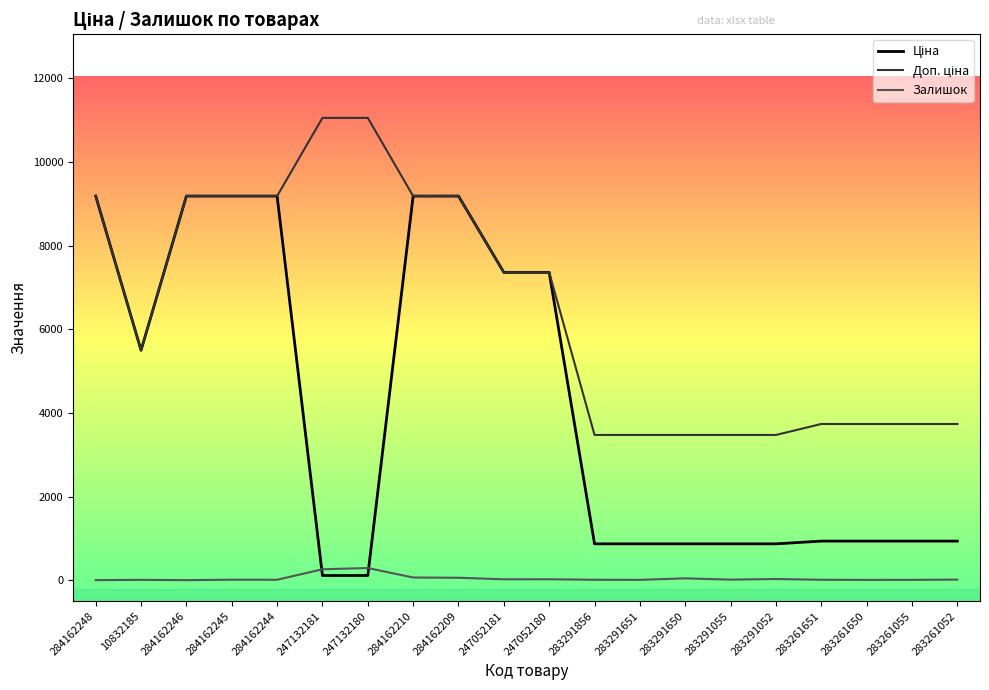

Is it true that Залишок equals 9.0 at 283261651?

True